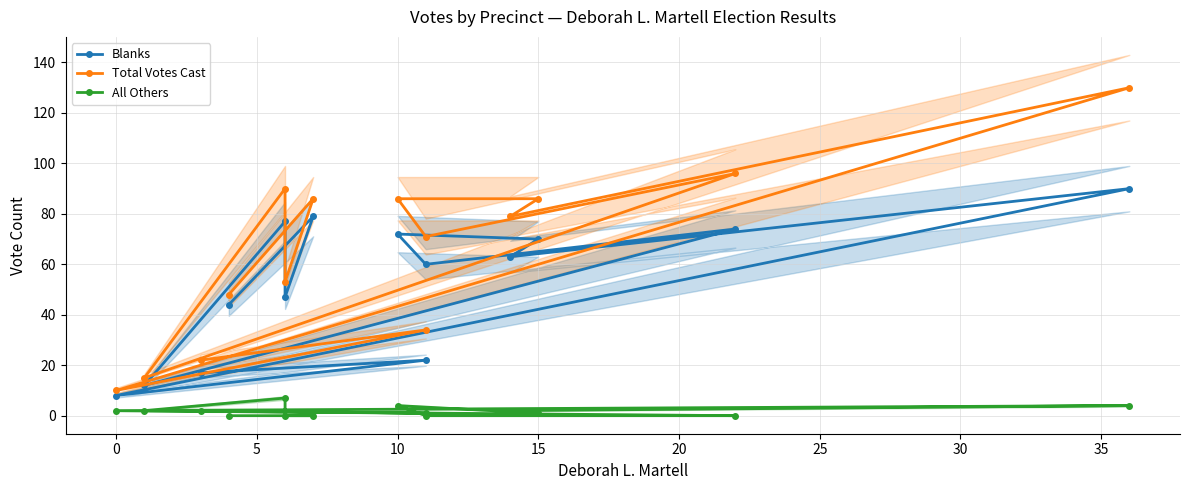

What is the average value of the All Others series?

2